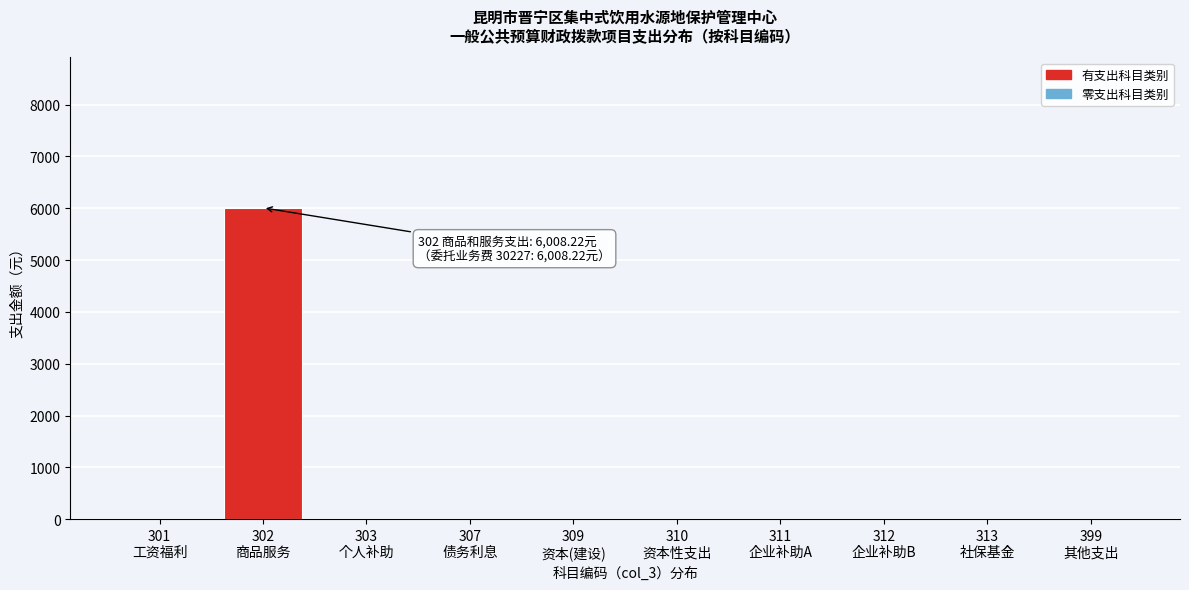

What is the maximum value shown in the chart?

6008.2